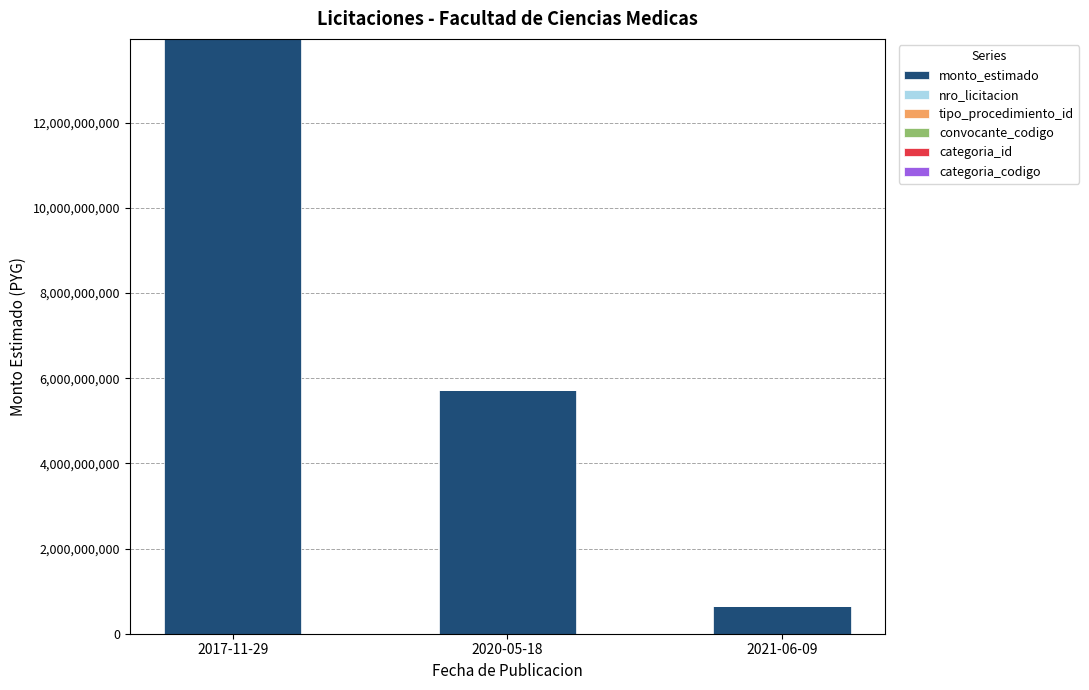

Where is monto_estimado nearest to the value 7316887092?

2020-05-18